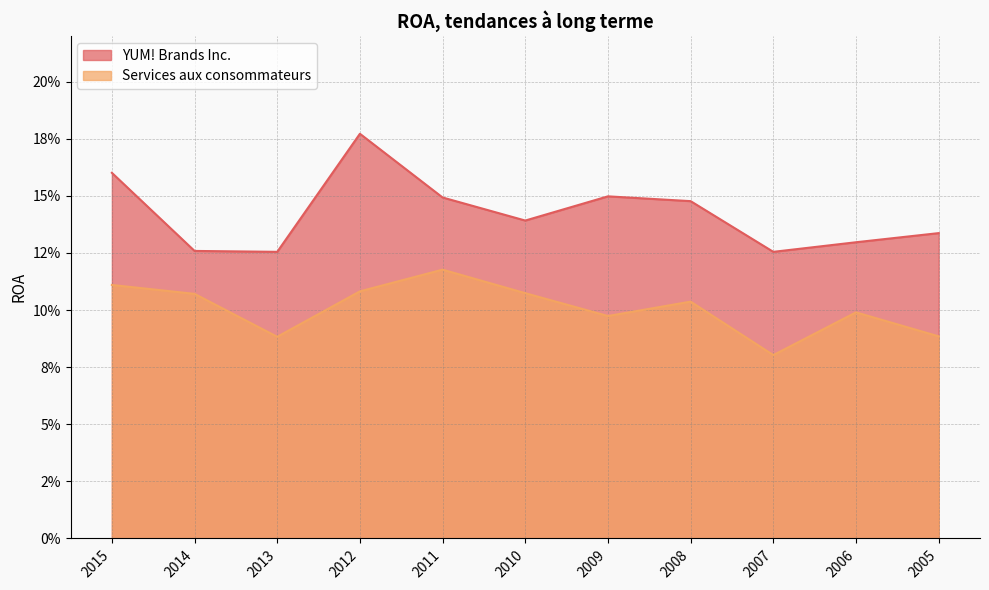

What is the minimum value for YUM! Brands Inc.?

0.1